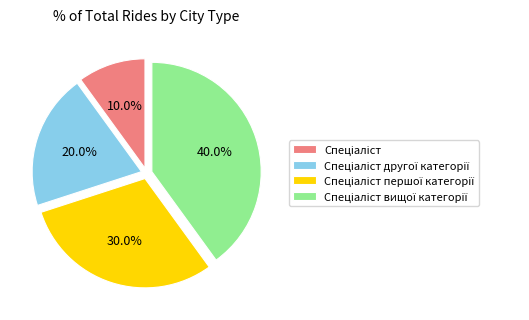

Does any single category account for the majority?

No